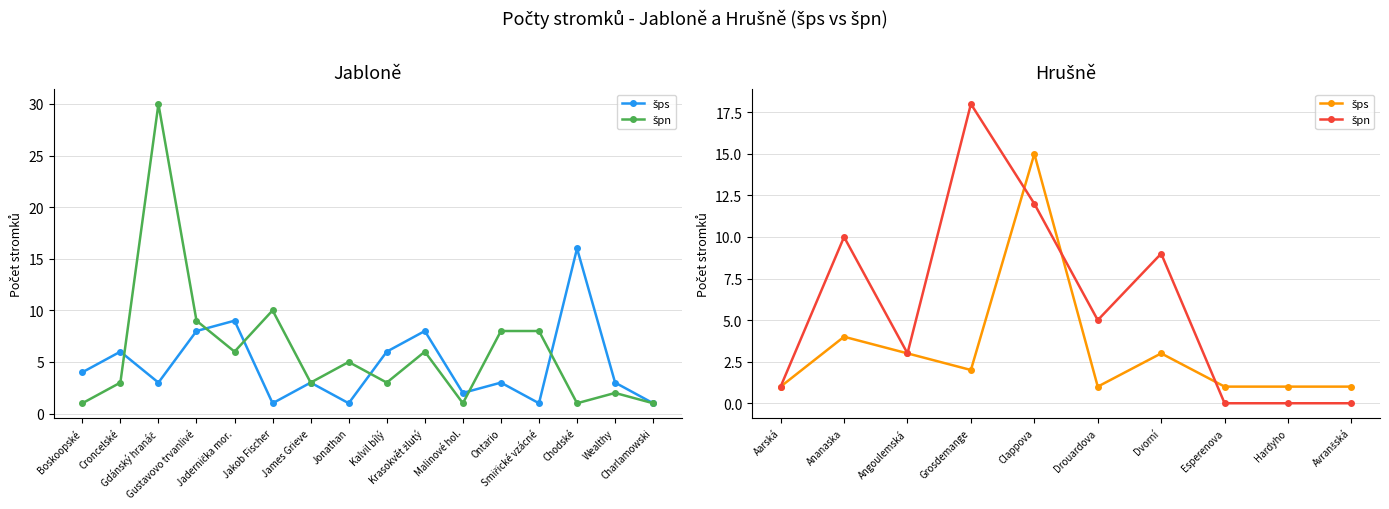

List the series in order of their peak value, lowest first.

šps, špn